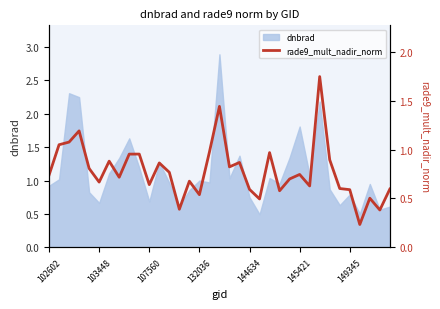

What is the minimum value for dnbrad?

0.5